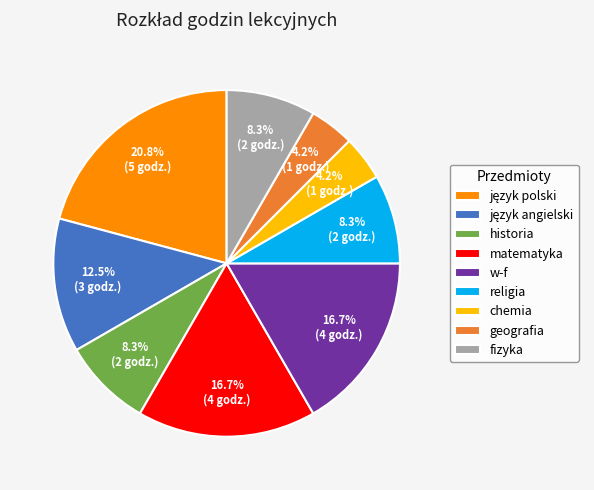

Count the number of slices in the pie.

9